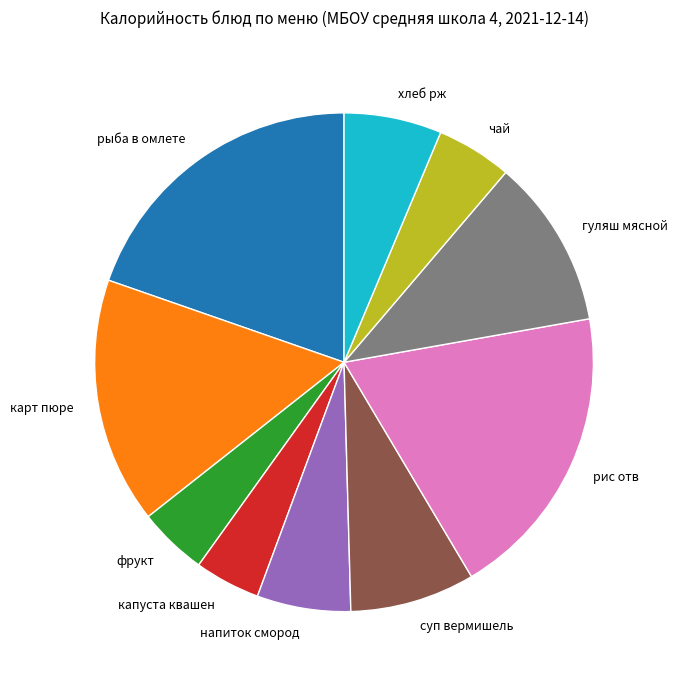

True or false: суп вермишель accounts for 3% of the total.

False